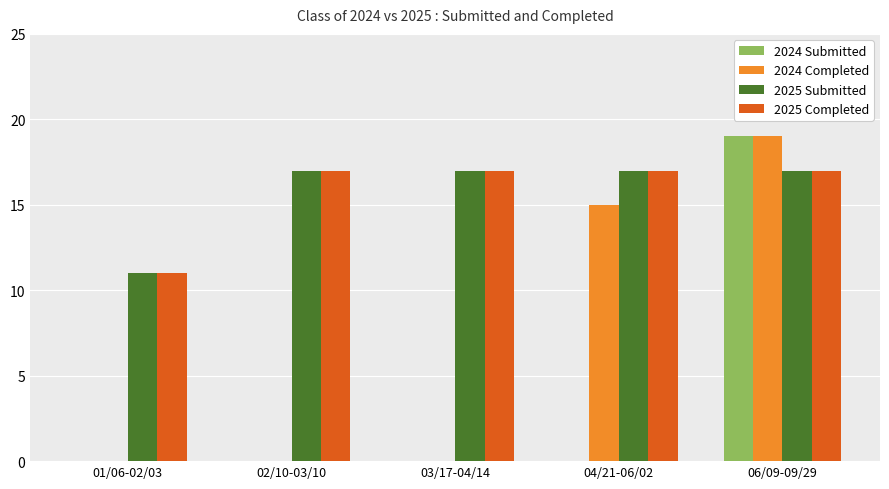

Reading left to right, extract all data points from this chart.

2024 Submitted: 01/06-02/03=0	02/10-03/10=0	03/17-04/14=0	04/21-06/02=0	06/09-09/29=19
2024 Completed: 01/06-02/03=0	02/10-03/10=0	03/17-04/14=0	04/21-06/02=15	06/09-09/29=19
2025 Submitted: 01/06-02/03=11	02/10-03/10=17	03/17-04/14=17	04/21-06/02=17	06/09-09/29=17
2025 Completed: 01/06-02/03=11	02/10-03/10=17	03/17-04/14=17	04/21-06/02=17	06/09-09/29=17